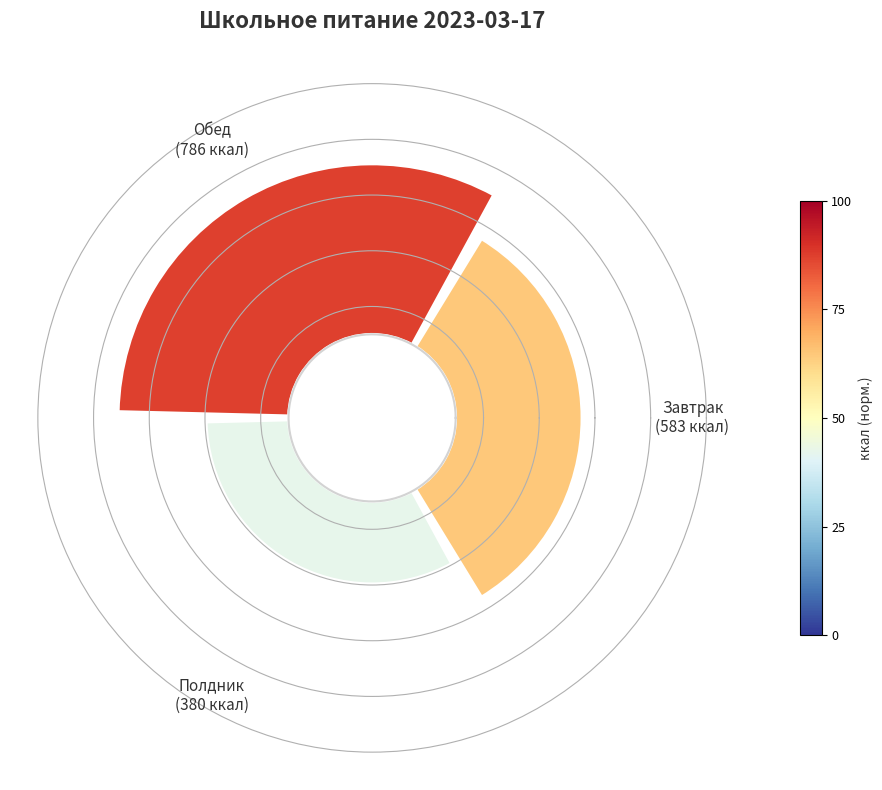

Count the number of slices in the pie.

3